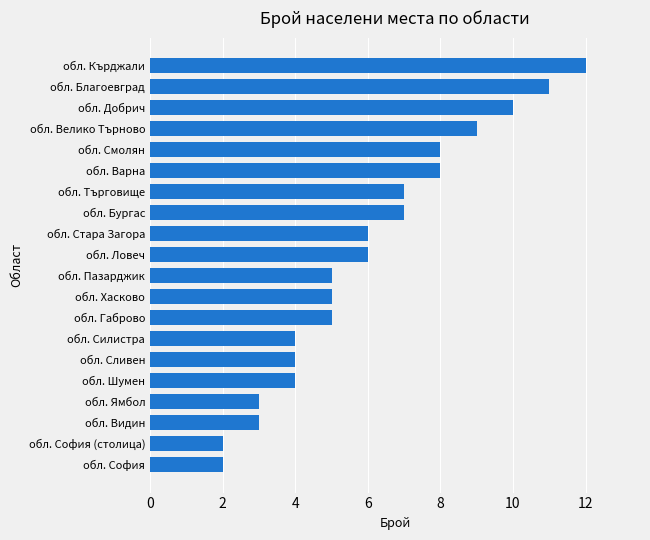

What is the approximate value at обл. Хасково?

5